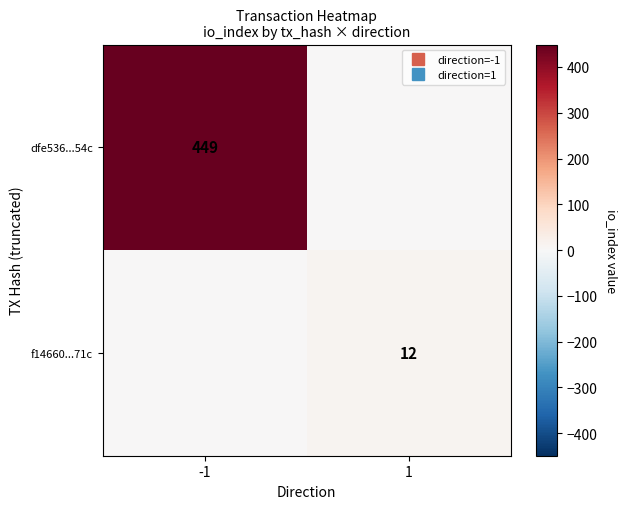

Rank the series at 1 from lowest to highest value.

dfe536...54c, f14660...71c